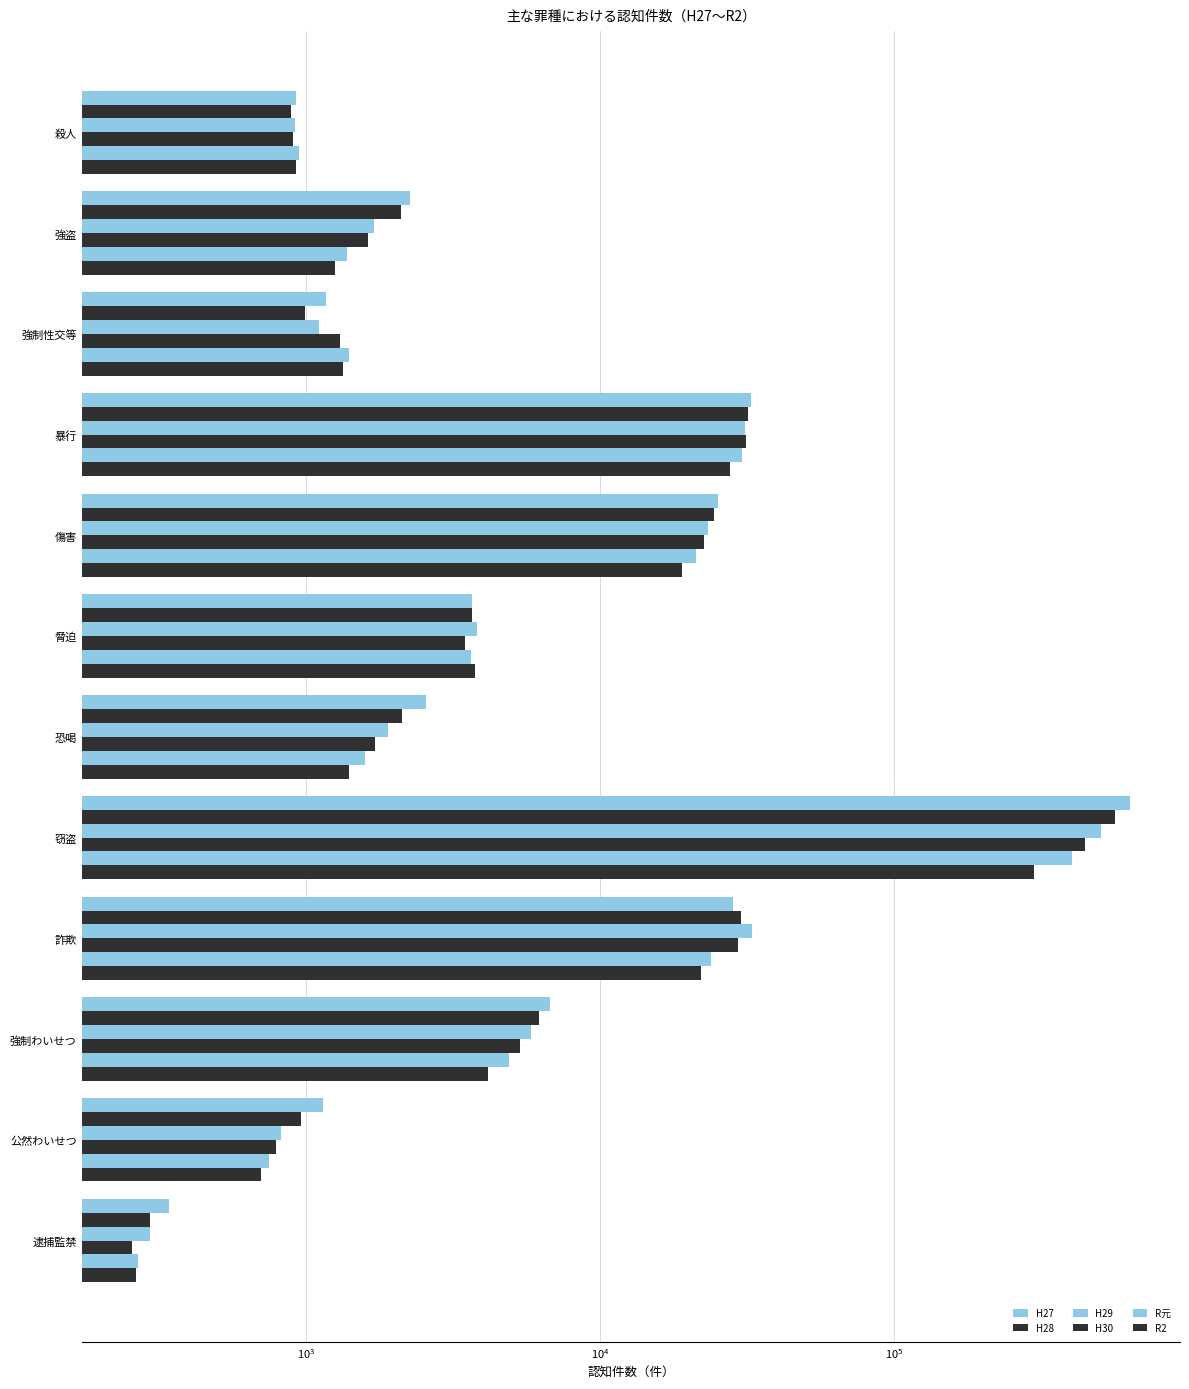

The value of H29 at 詐欺 is 45325. True or false?

False